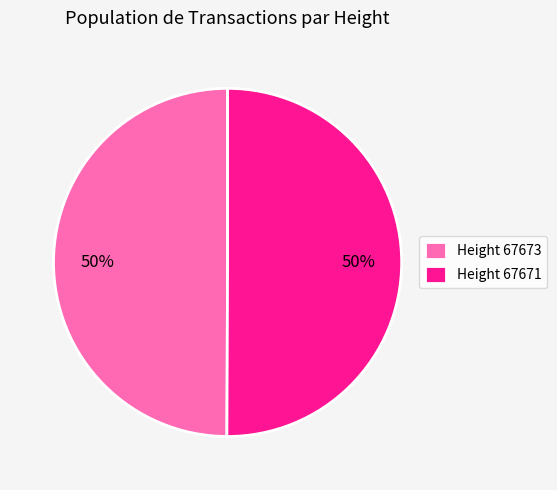

To the nearest percent, what percentage of the pie is Height 67673?

50%